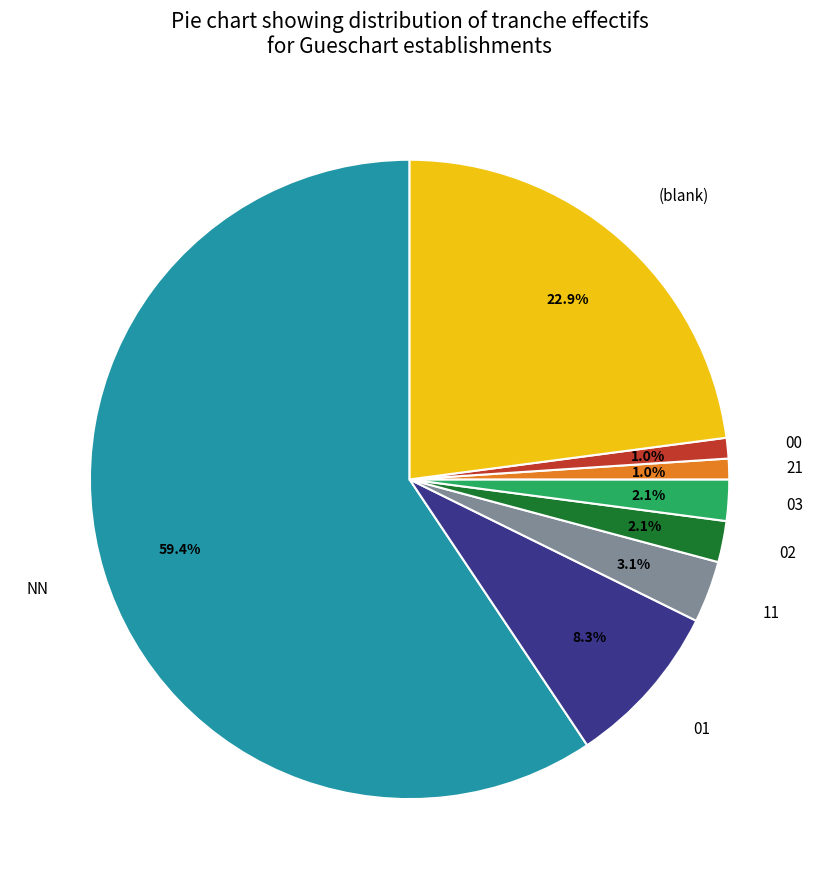

To the nearest percent, what is the combined percentage of 00 and 01?

9%